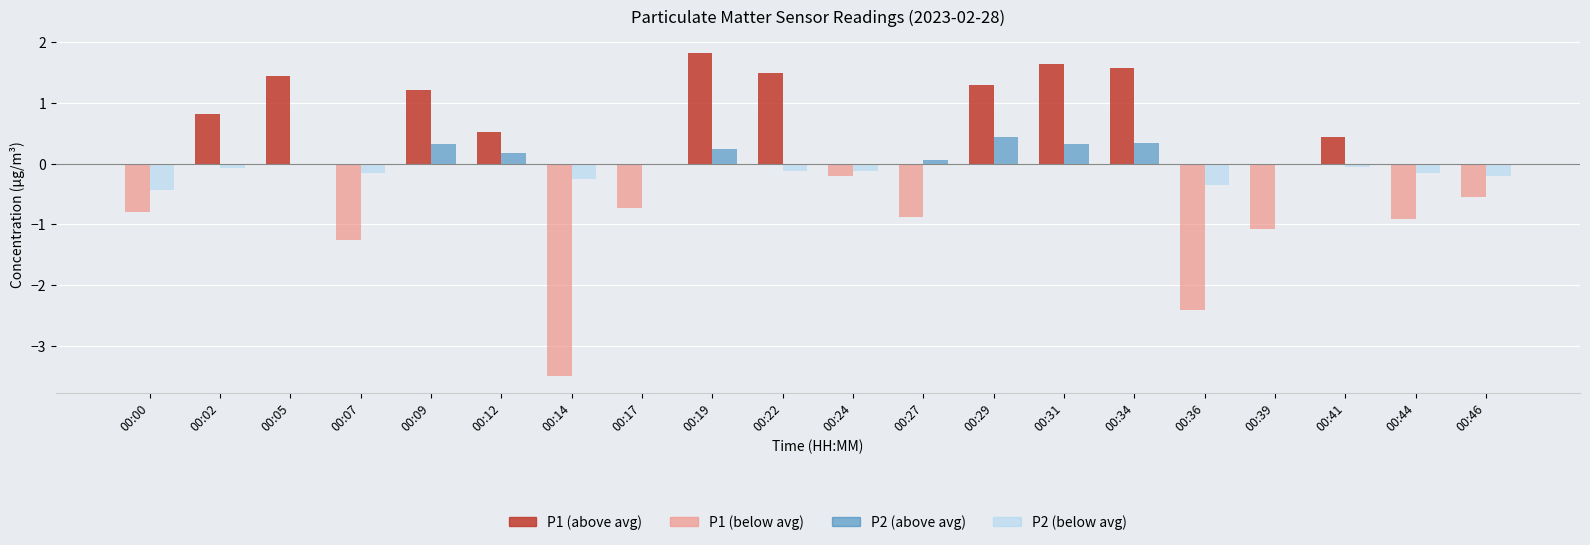

What is the maximum value for P2 (above avg)?

0.4